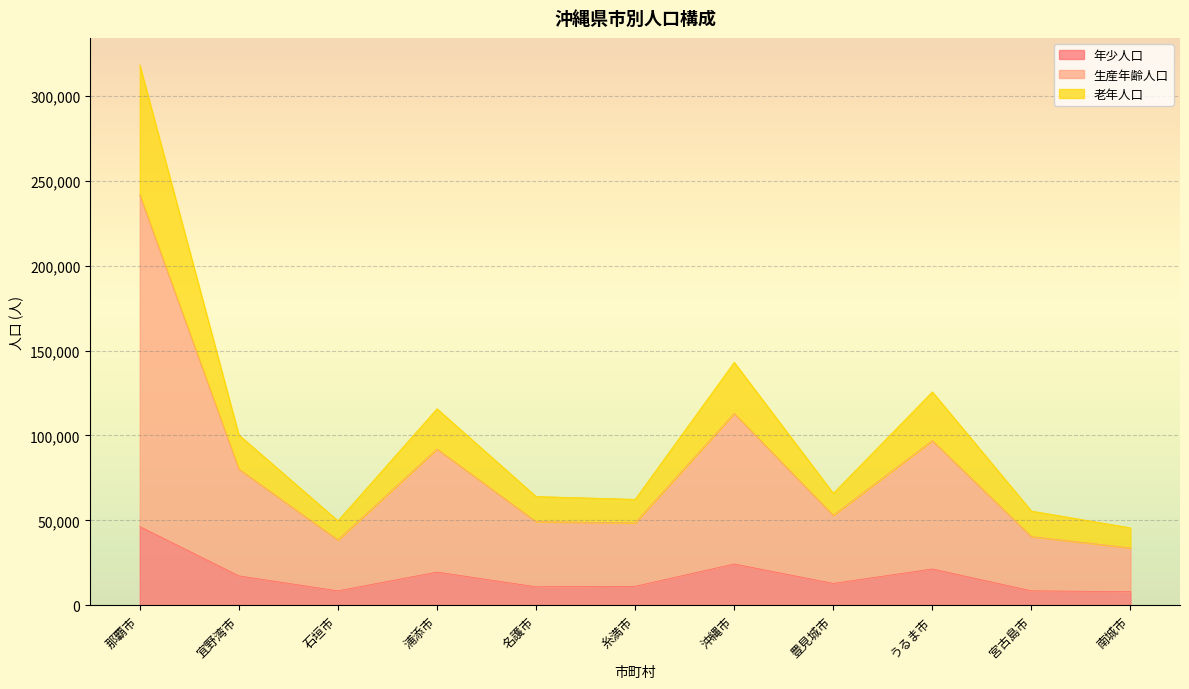

Reading left to right, extract all data points from this chart.

年少人口: 46326	17262	8441	19507	10828	11118	24280	12811	21335	8460	7961
生産年齢人口: 241802	80191	38403	92011	49237	48482	112968	52916	96949	40413	33757
老年人口: 318339	100317	49745	115744	64036	62375	143119	65940	125701	55466	45577